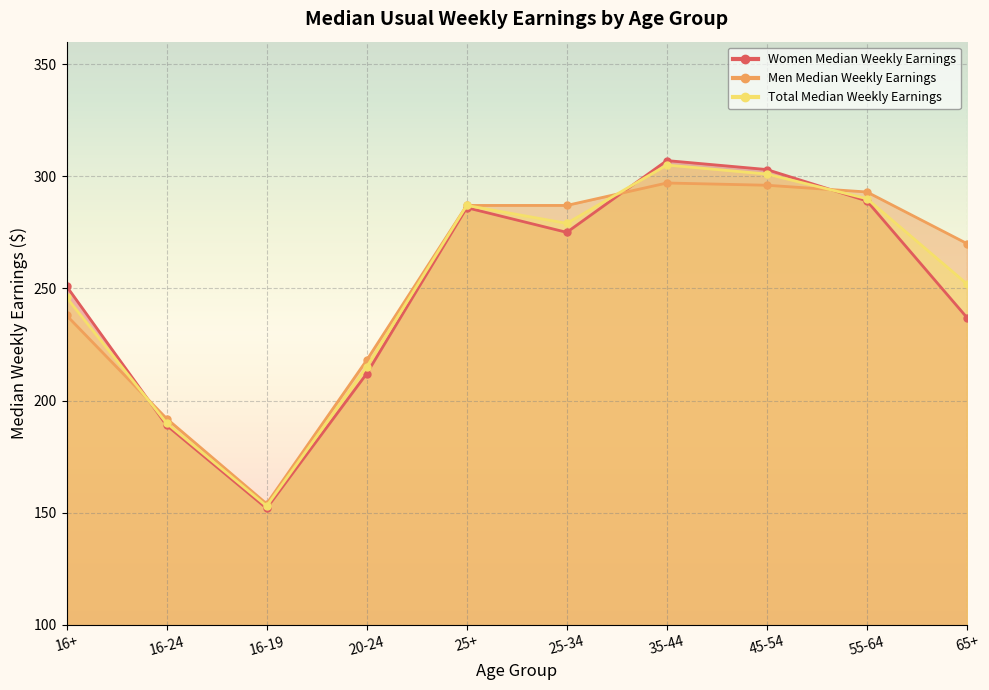

What is the value of the Men Median Weekly Earnings point at the 4th from the left?

218